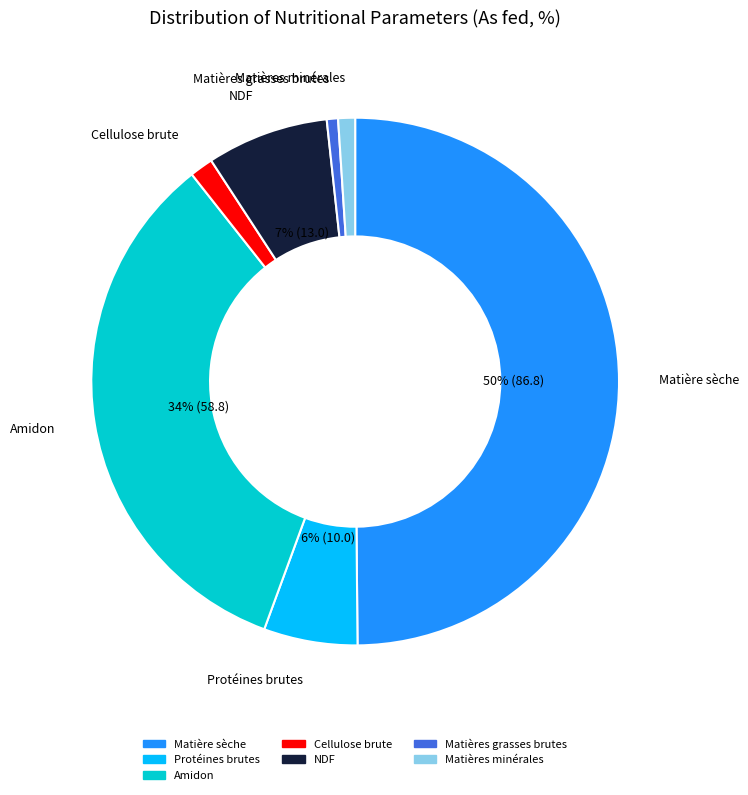

Which has a higher value, Matières minérales or NDF?

NDF